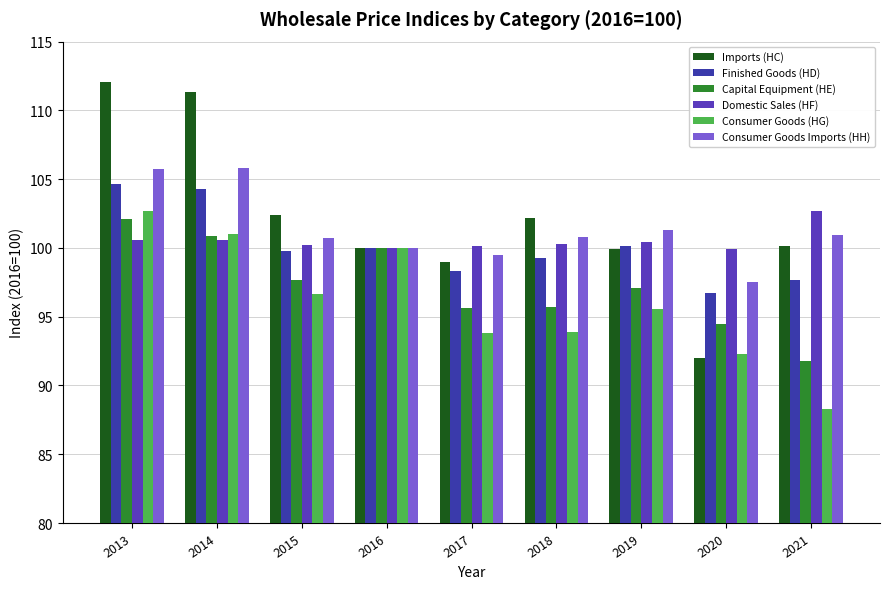

Where does the Consumer Goods (HG) series first go above 95?

2013